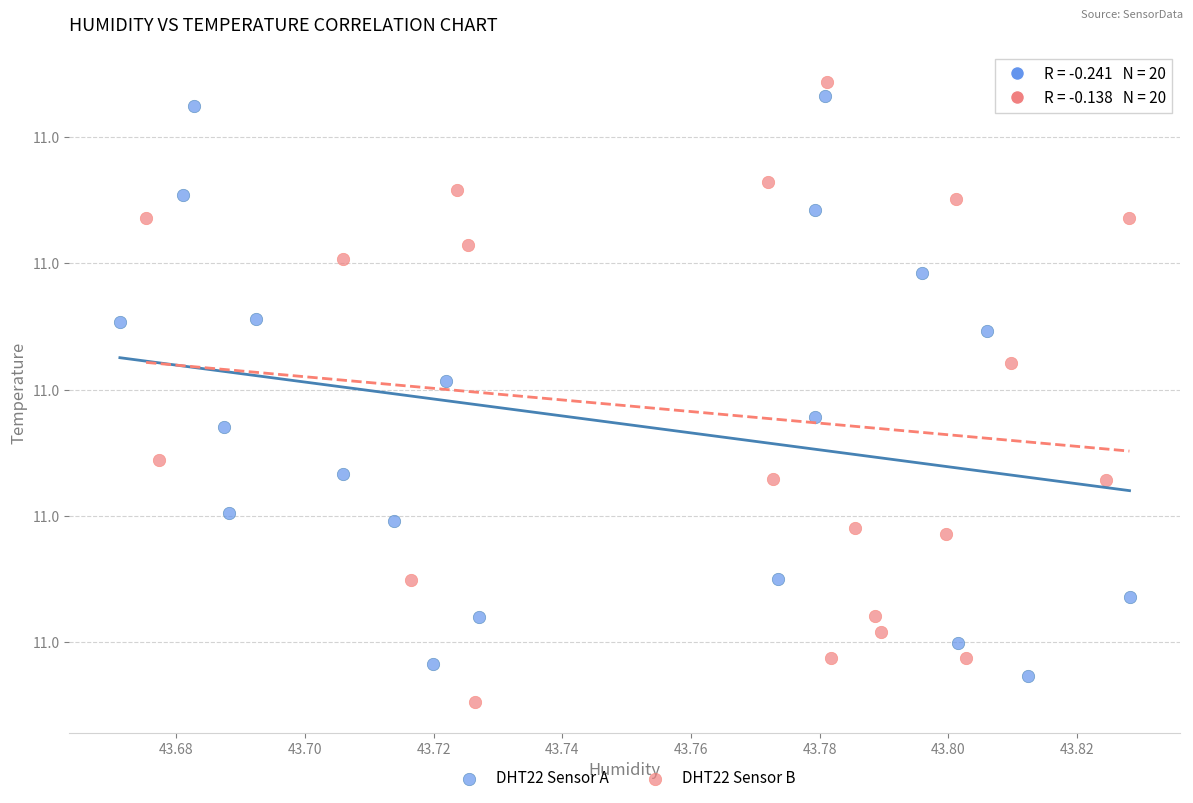

Which series contains the highest Y value?

DHT22 Sensor B